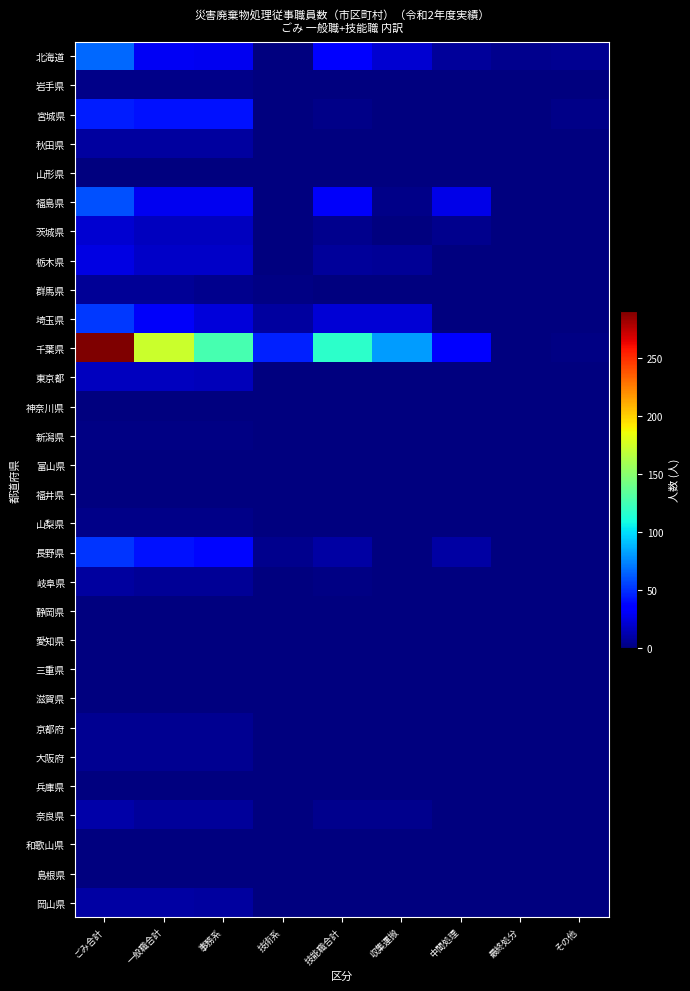

Which series has the largest total across all categories?

千葉県